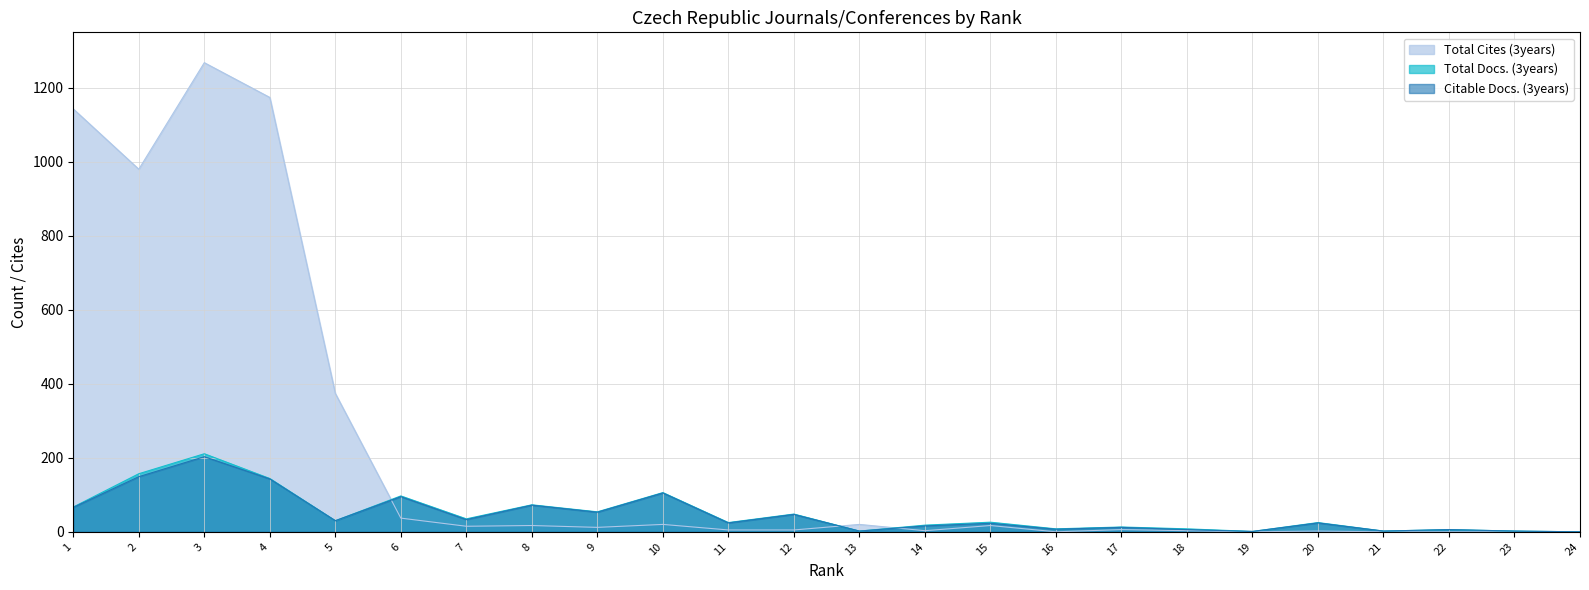

How many interior local peaks does the Total Docs. (3years) series have?

9